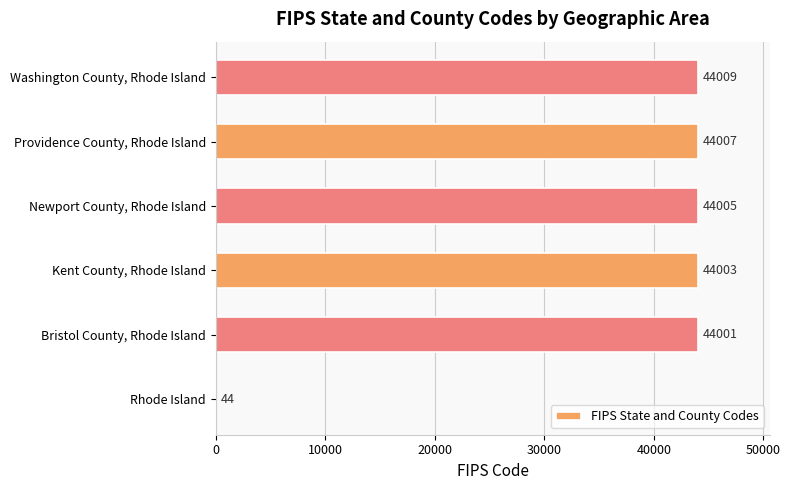

What is the sum of the values at Rhode Island and Bristol County, Rhode Island?

44045